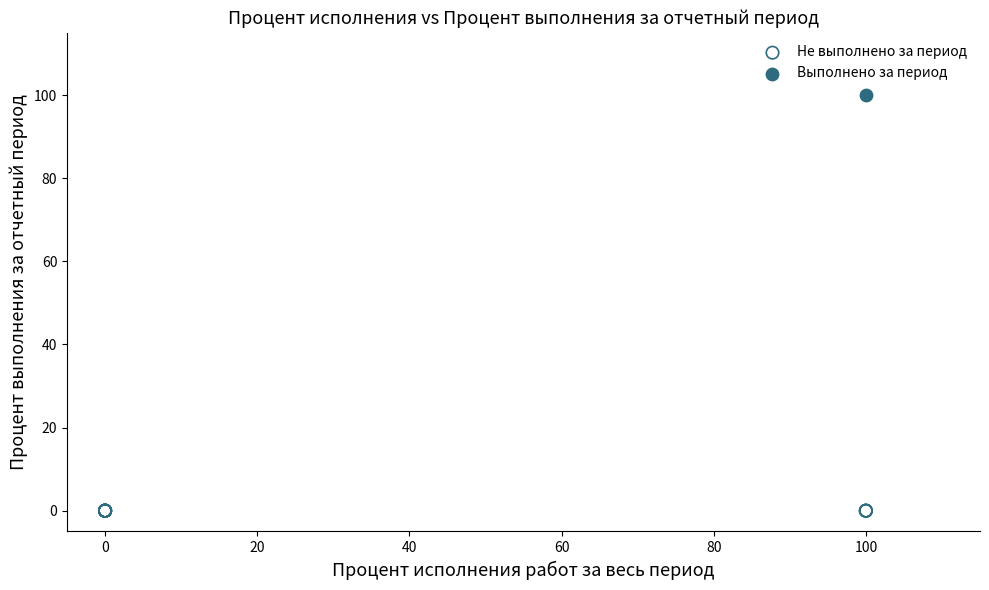

What are all the series names shown in the legend?

Не выполнено за период, Выполнено за период